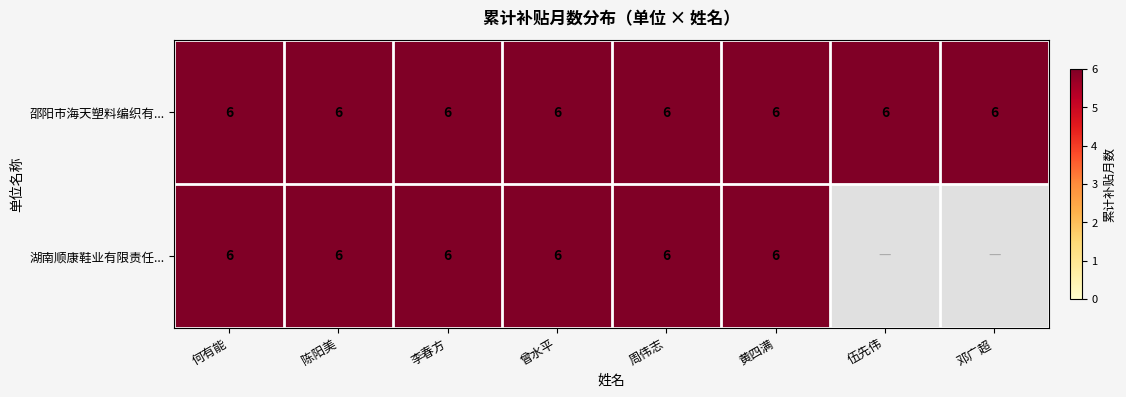

The 邵阳市海天塑料编织有限公司 series shows 8 at 曾水平. True or false?

False